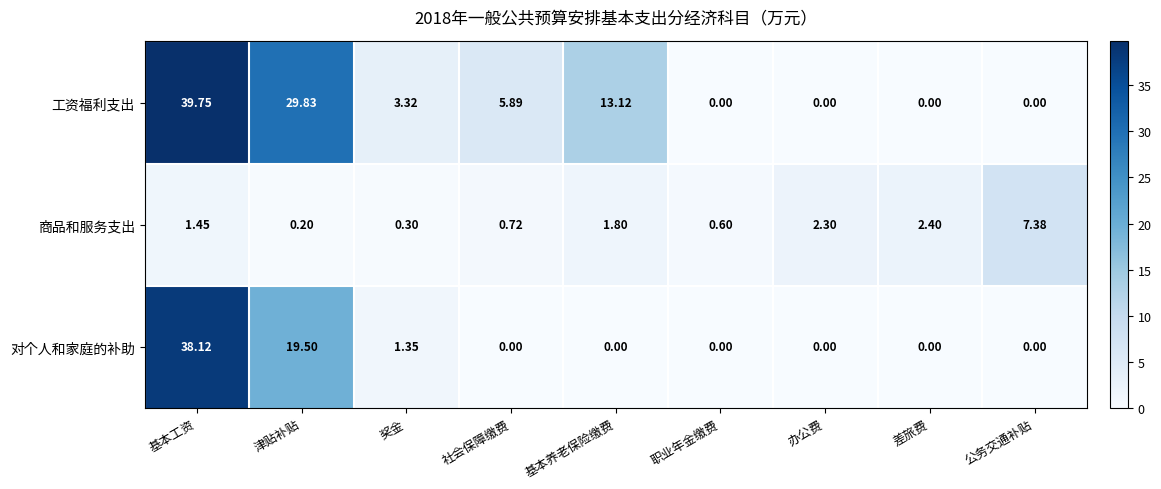

At which category is the sum across all series the highest?

基本工资